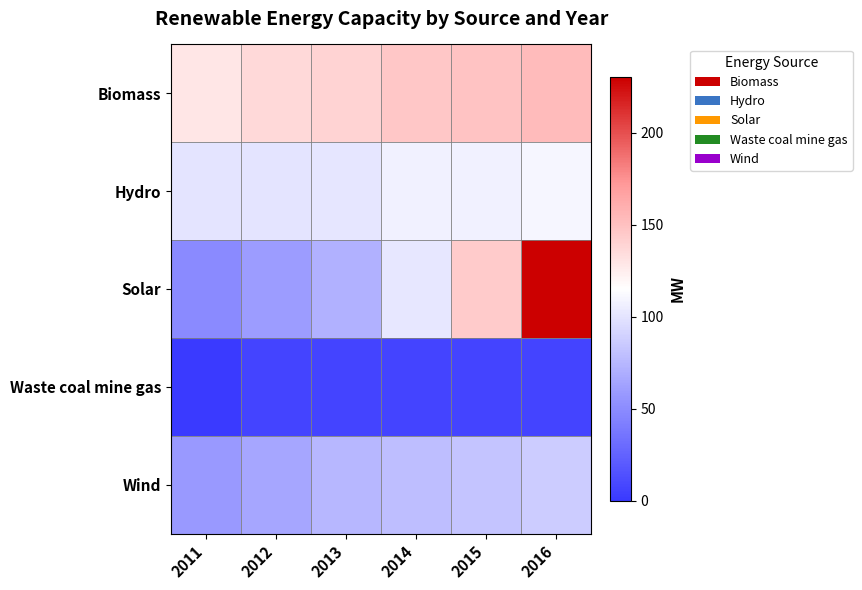

Which series changed the most between 2013 and 2014?

Solar